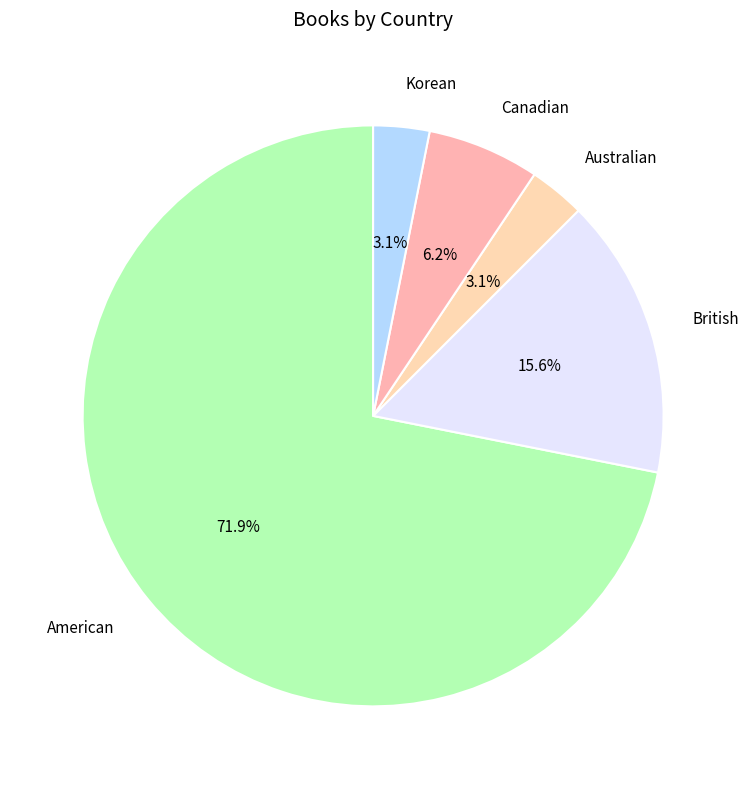

Does American represent more than half of the total?

Yes